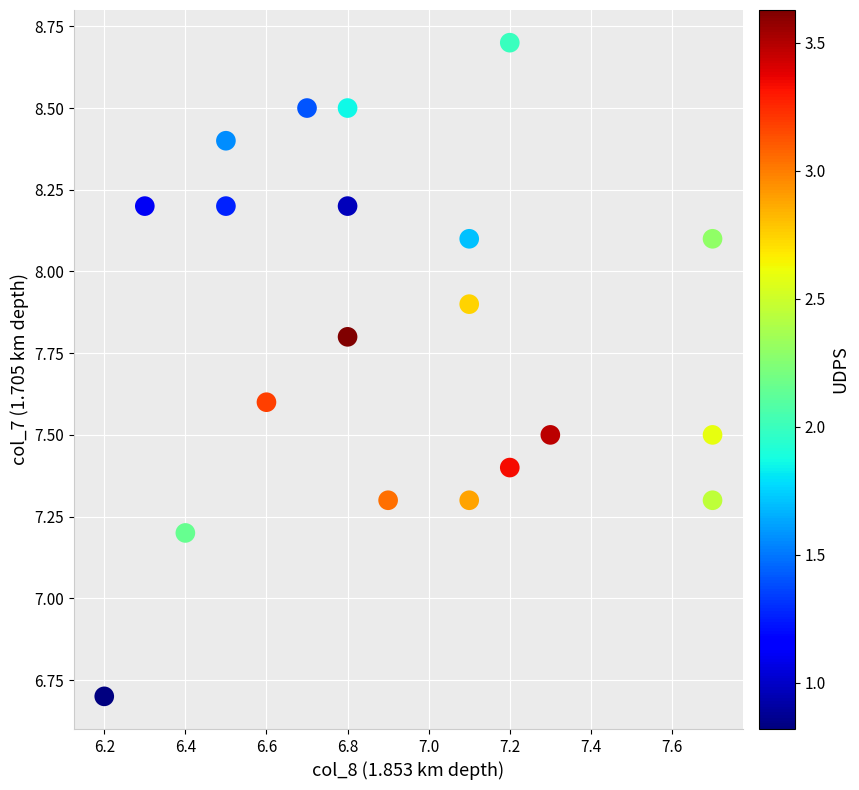

What Y value in the scatter plot is closest to 7?

7.2